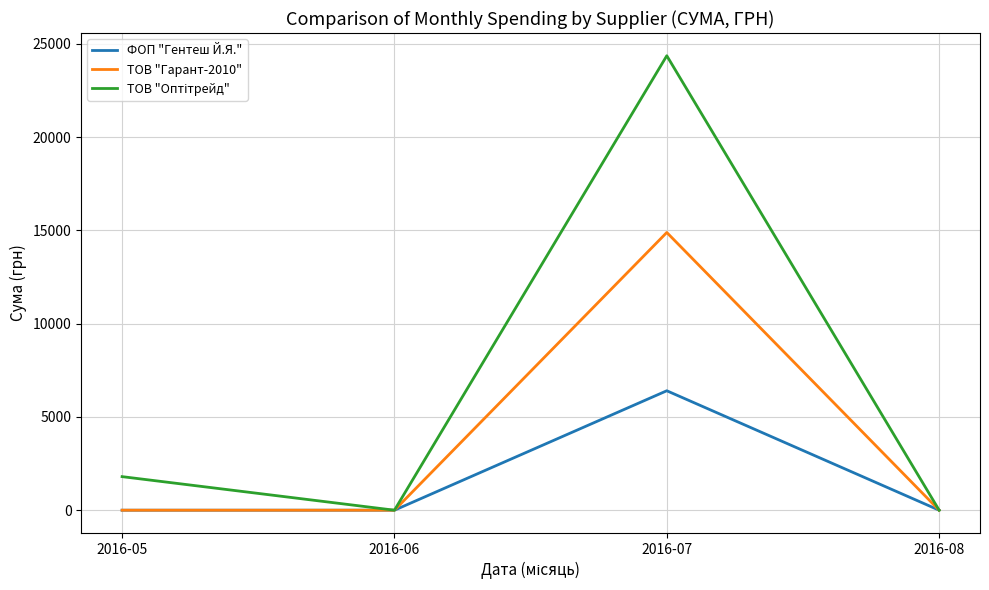

What is the maximum value for ТОВ "Гарант-2010"?

14892